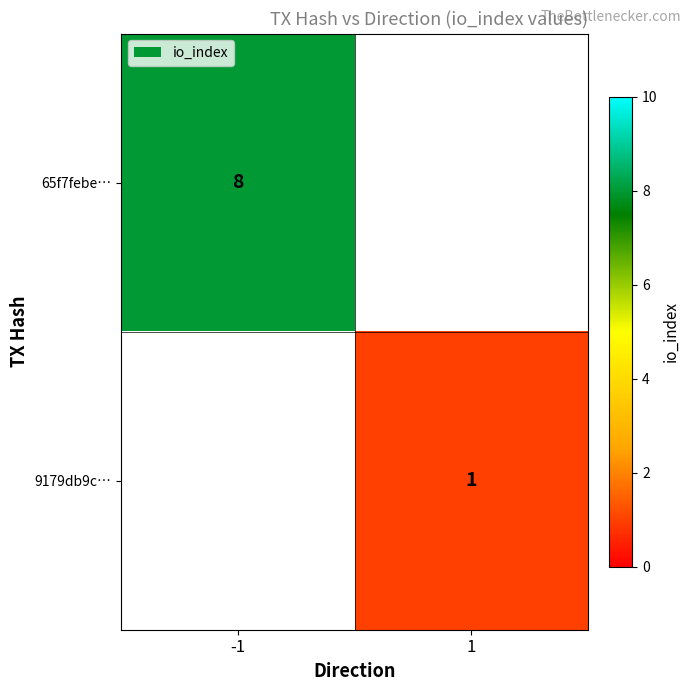

The 65f7febe… series shows 8 at -1. True or false?

True